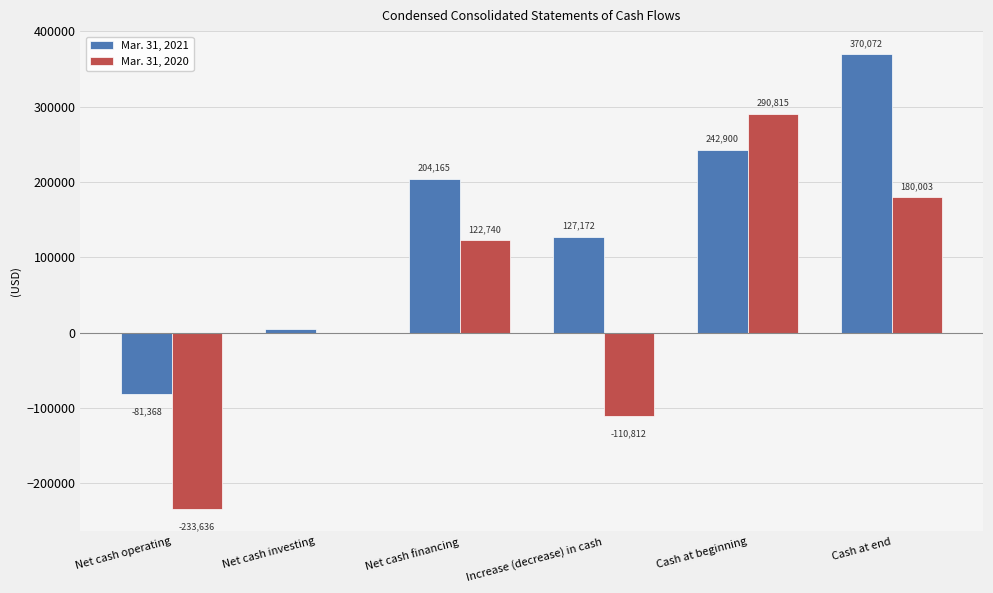

Where is Mar. 31, 2021 nearest to the value 144352?

Increase (decrease) in cash